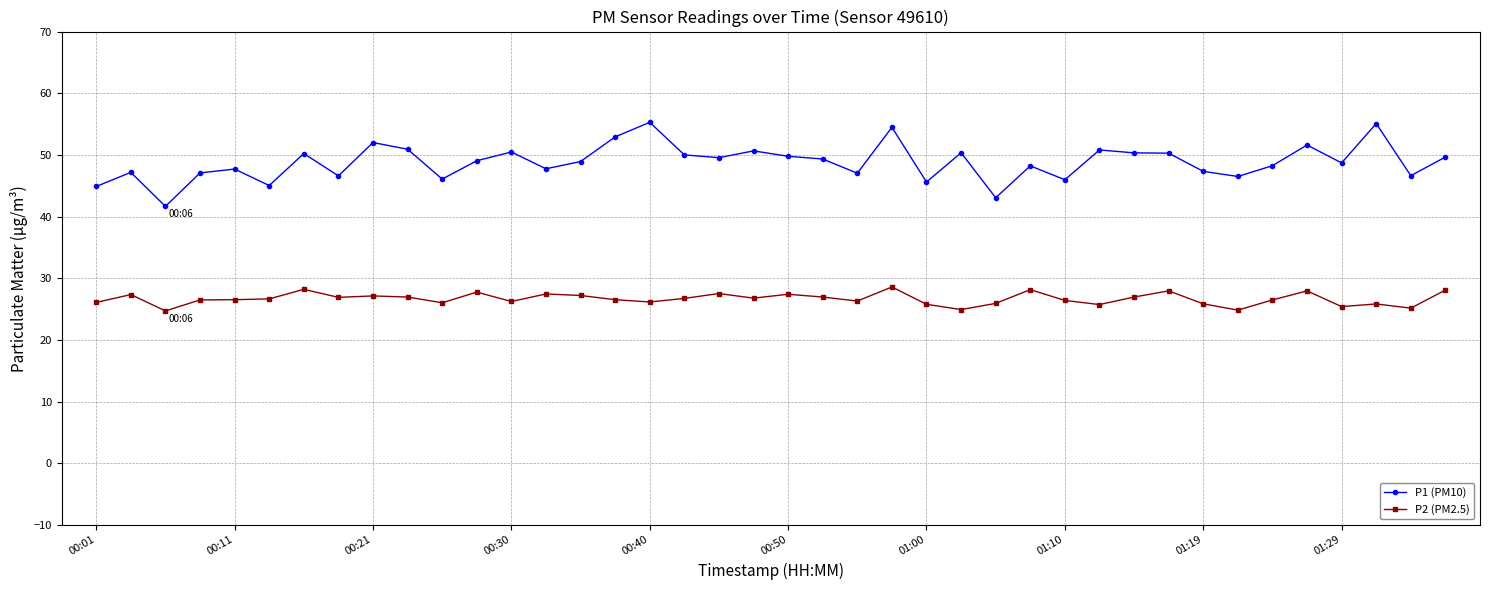

Which series has the largest range (max minus min)?

P1 (PM10)